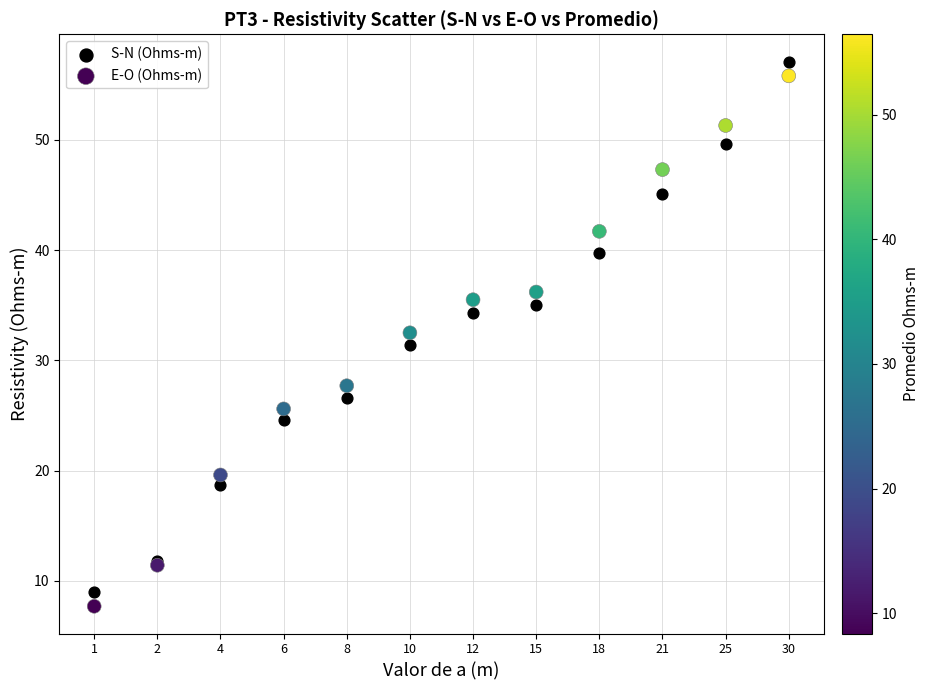

Which series reaches the maximum Y coordinate?

S-N (Ohms-m)